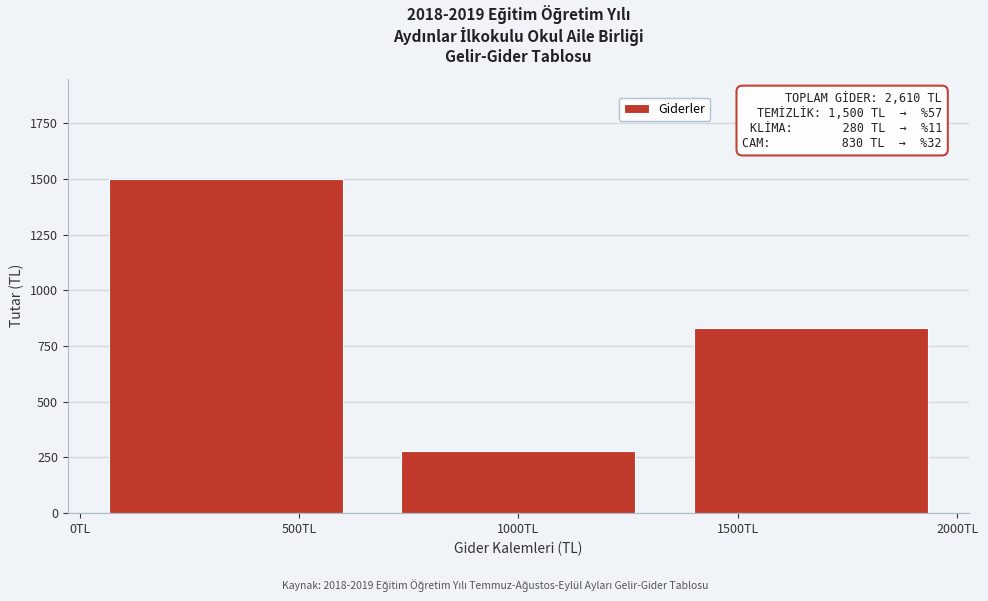

Reading left to right, transcribe all the data shown in this chart.

1500	280	830